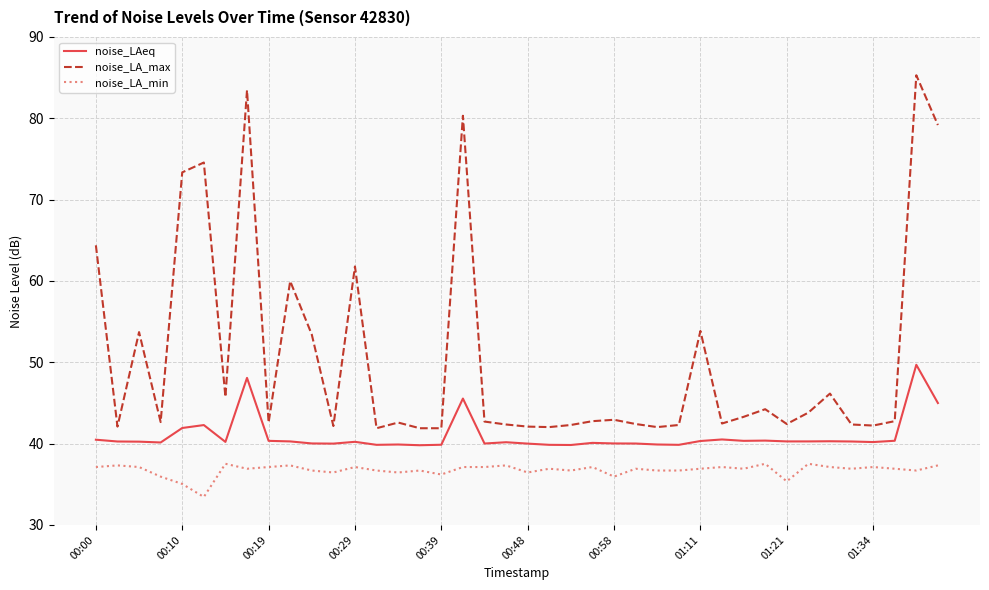

Which series has the widest spread of values?

noise_LA_max